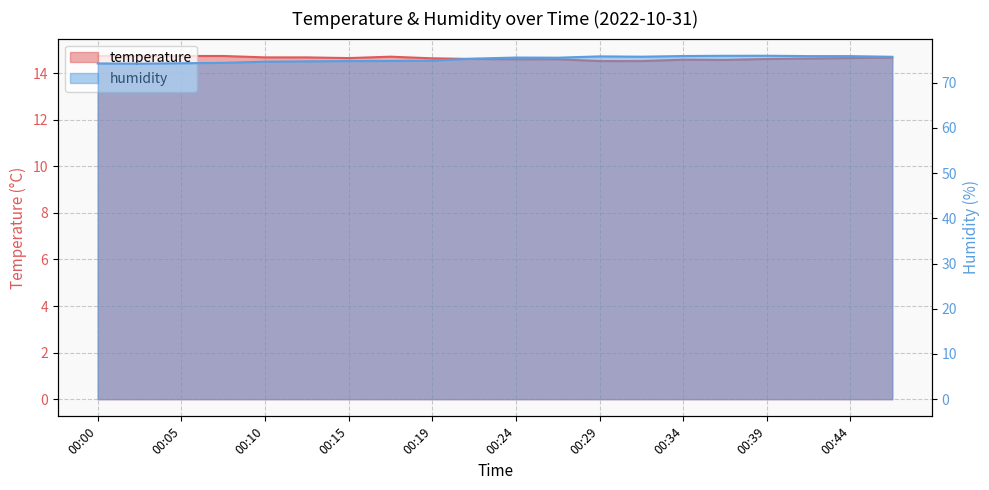

List the series in order of their peak value, lowest first.

temperature, humidity